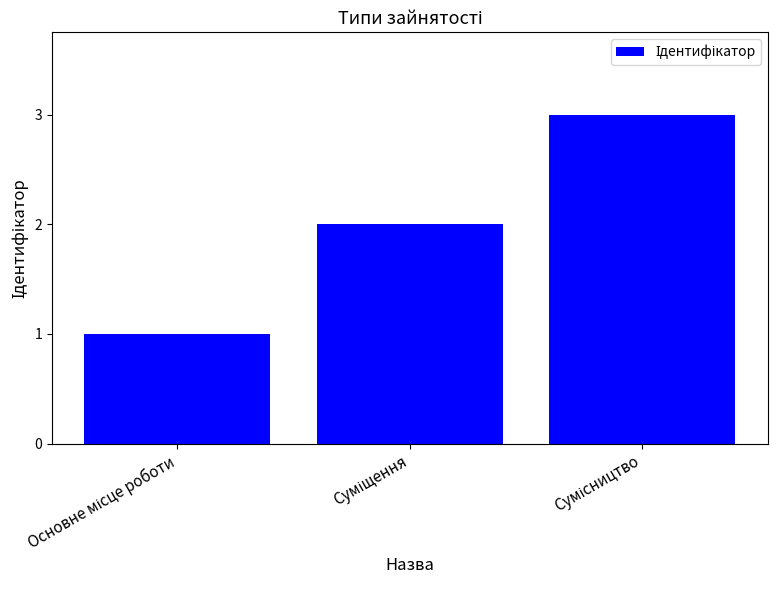

What is the sum of all values?

6